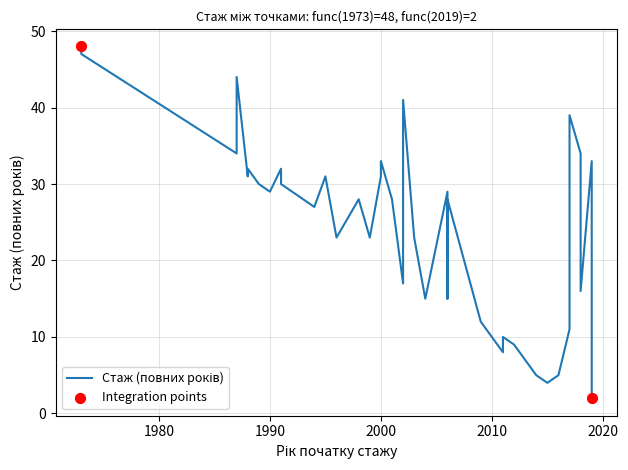

What is the change in value from 29 to 32?

+25